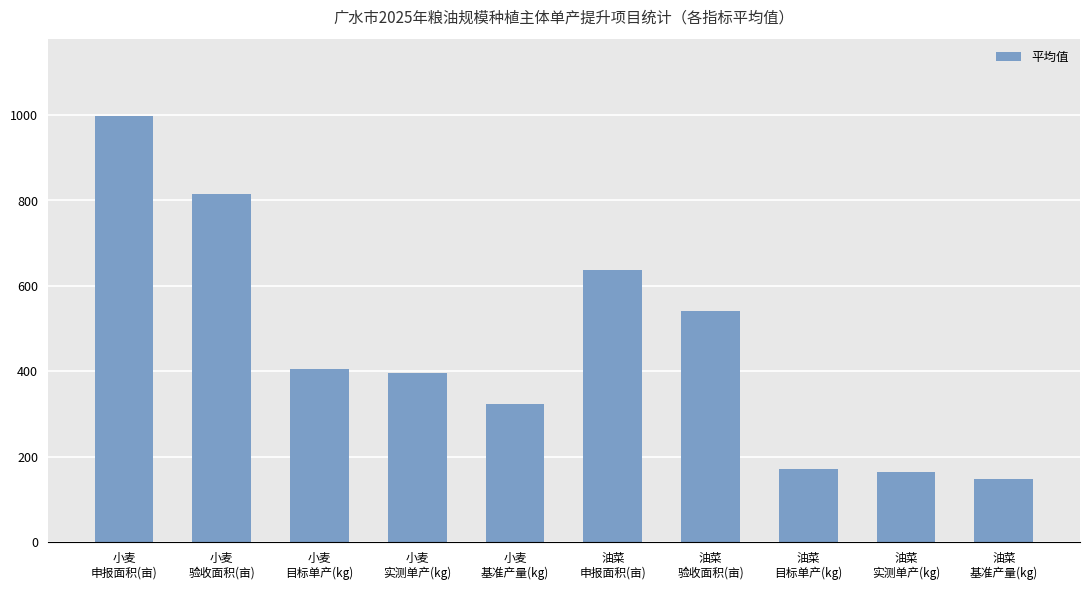

Which label corresponds to the largest value in the chart?

小麦
申报面积(亩)